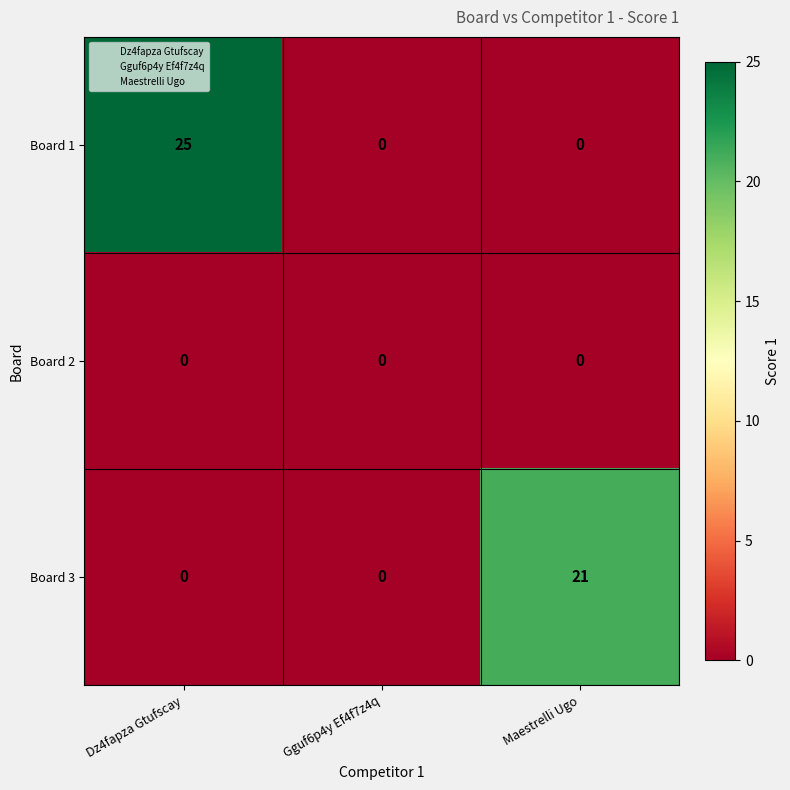

Is it true that Board 3 equals 0 at Dz4fapza Gtufscay?

True